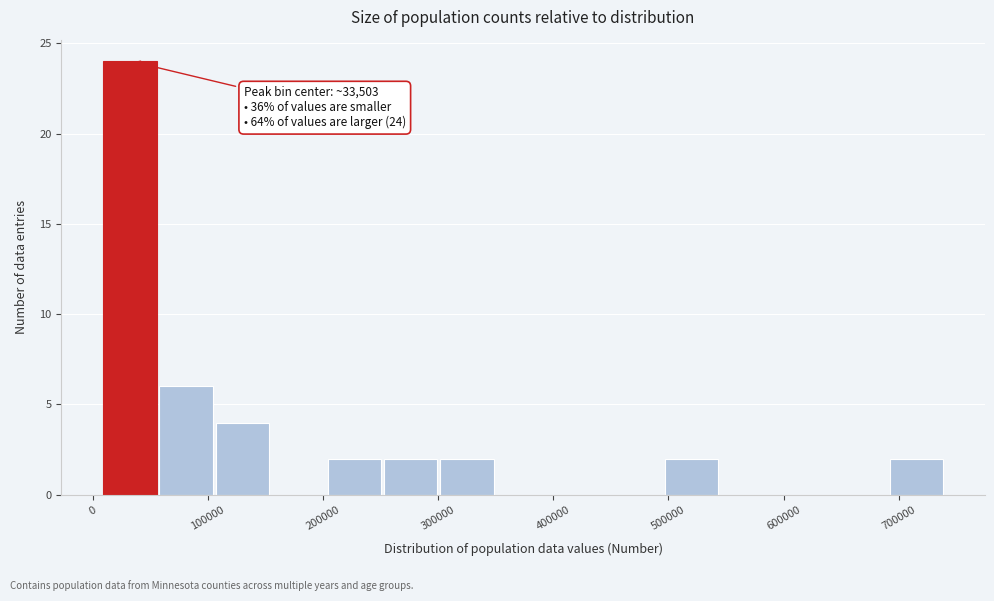

Over which range of the x-axis is the bar tallest?

10000 to 60000